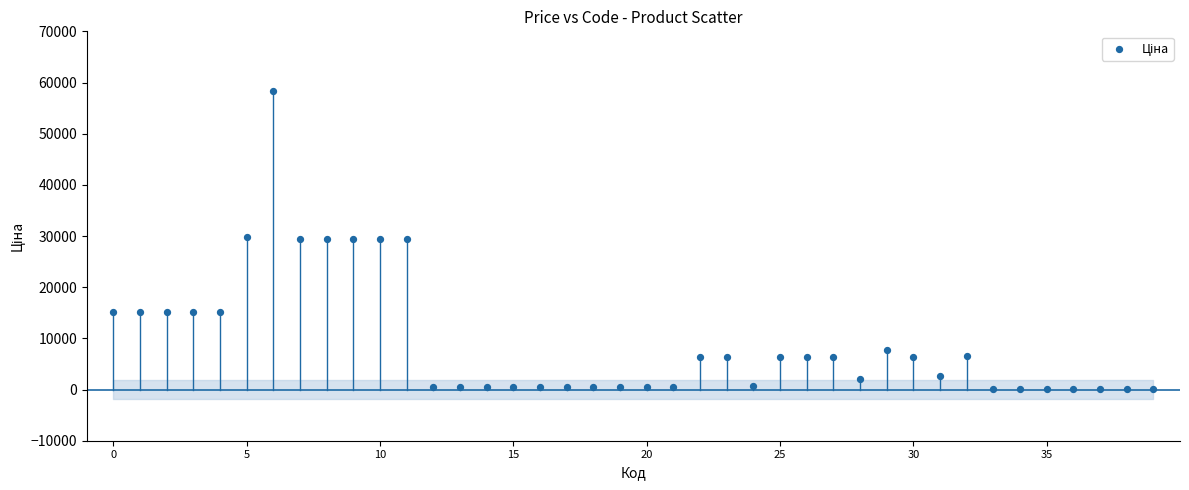

What is the range of Y values (max minus min)?

58394.6